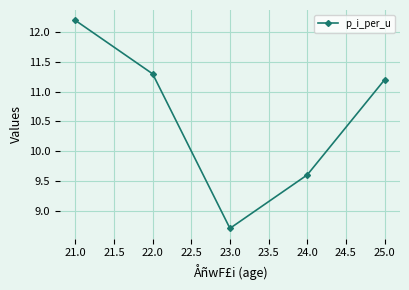

Where is the data nearest to the value 10?

24.0